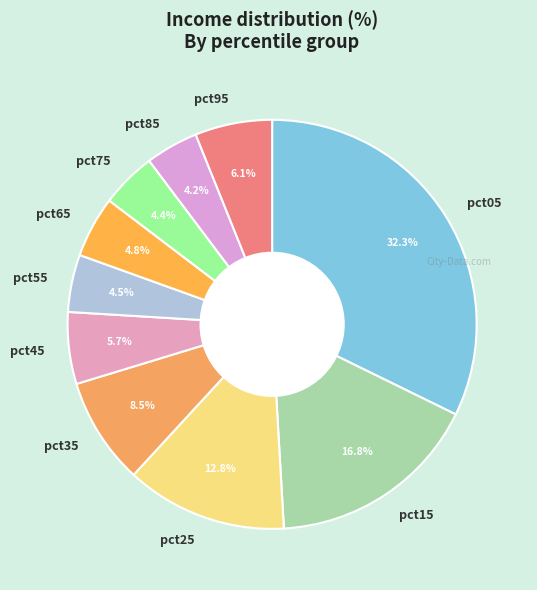

What percentage is the pct75 slice, to the nearest percent?

4%